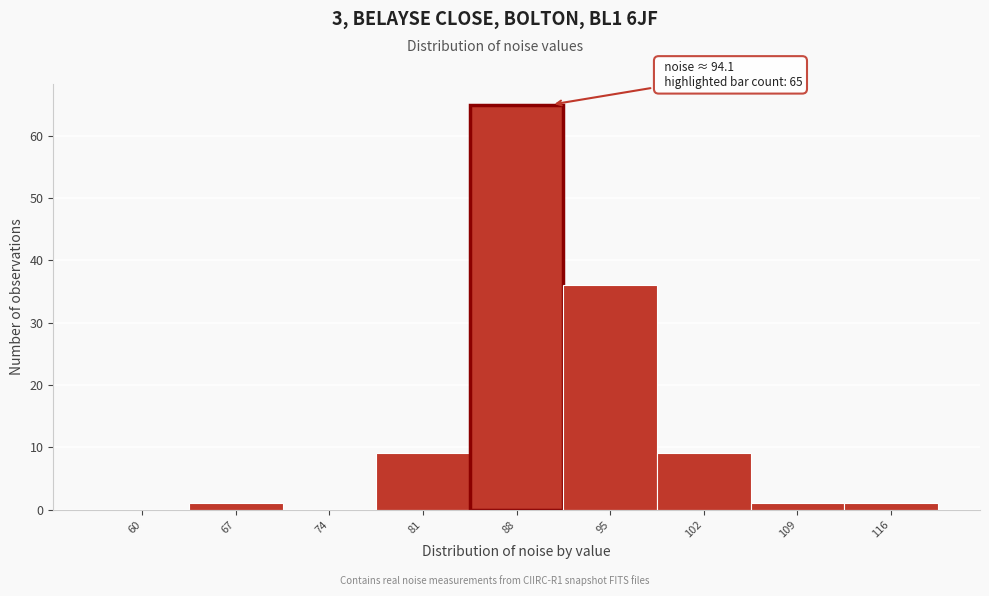

Reading left to right, list all the values displayed in this chart.

60=0	67=1	74=0	81=9	88=65	95=36	102=9	109=1	116=1